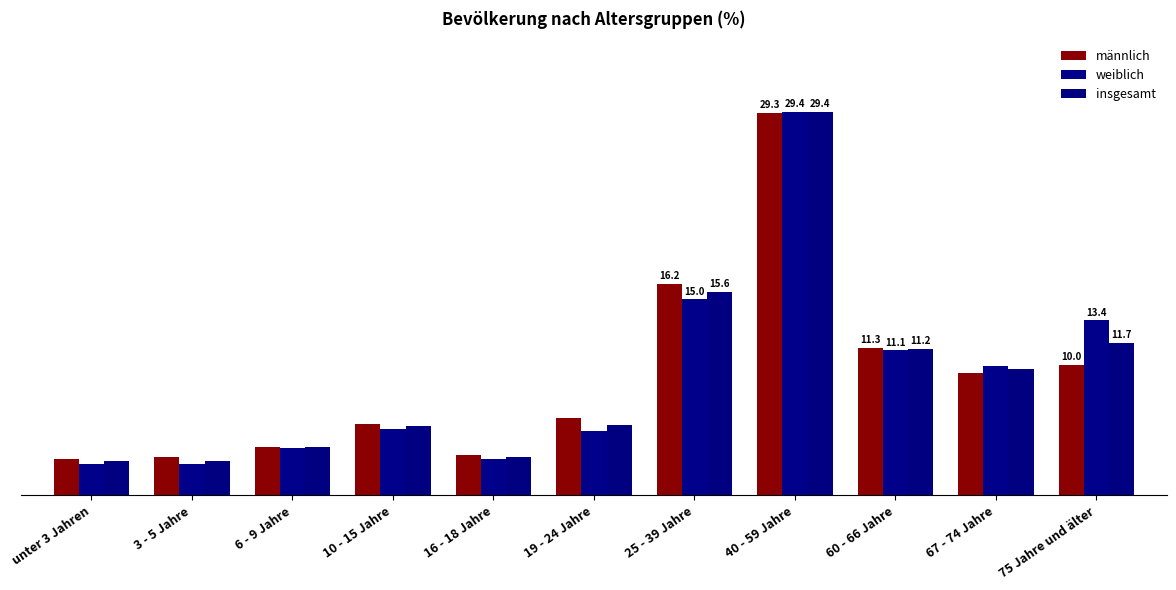

What is the label of the 7th bar from the left?

25 - 39 Jahre